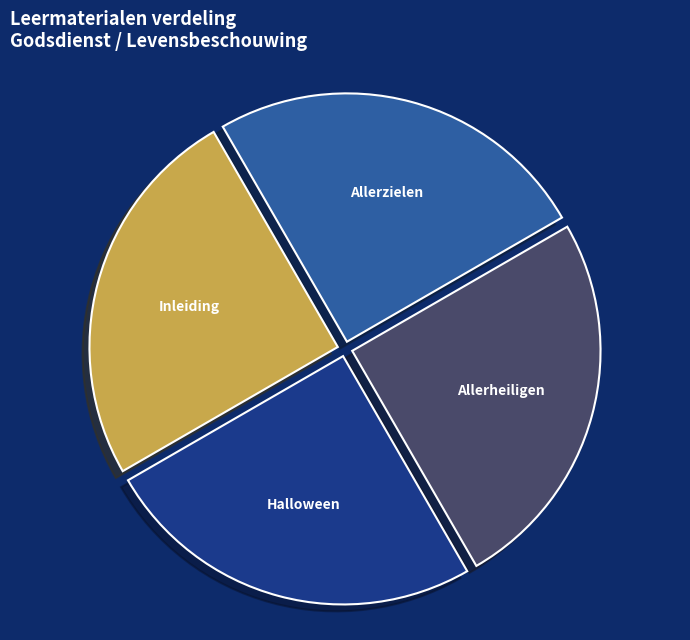

Is it true that Allerheiligen is 20% of the pie?

False